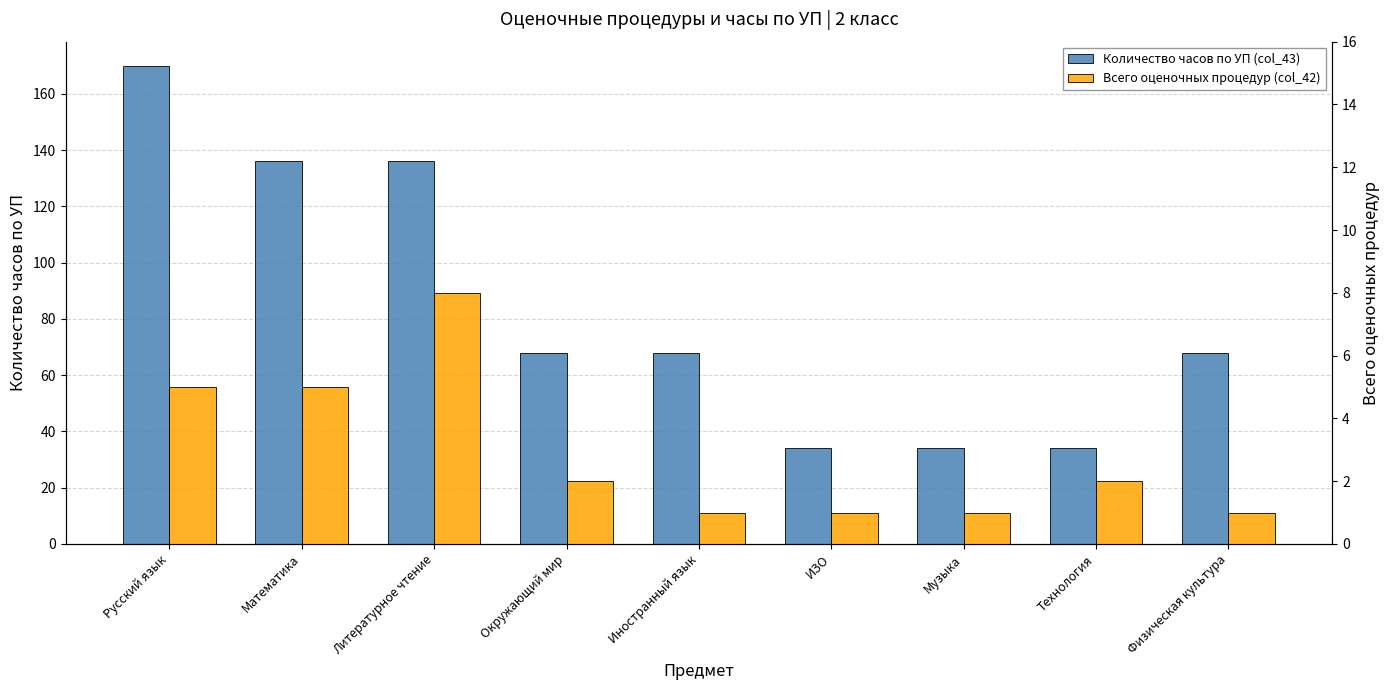

Which series has the largest total across all categories?

Количество часов по УП (col_43)